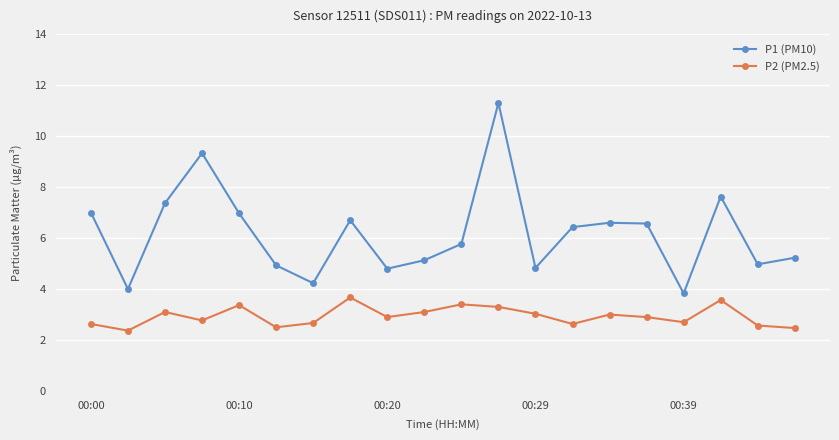

Which series has the widest spread of values?

P1 (PM10)